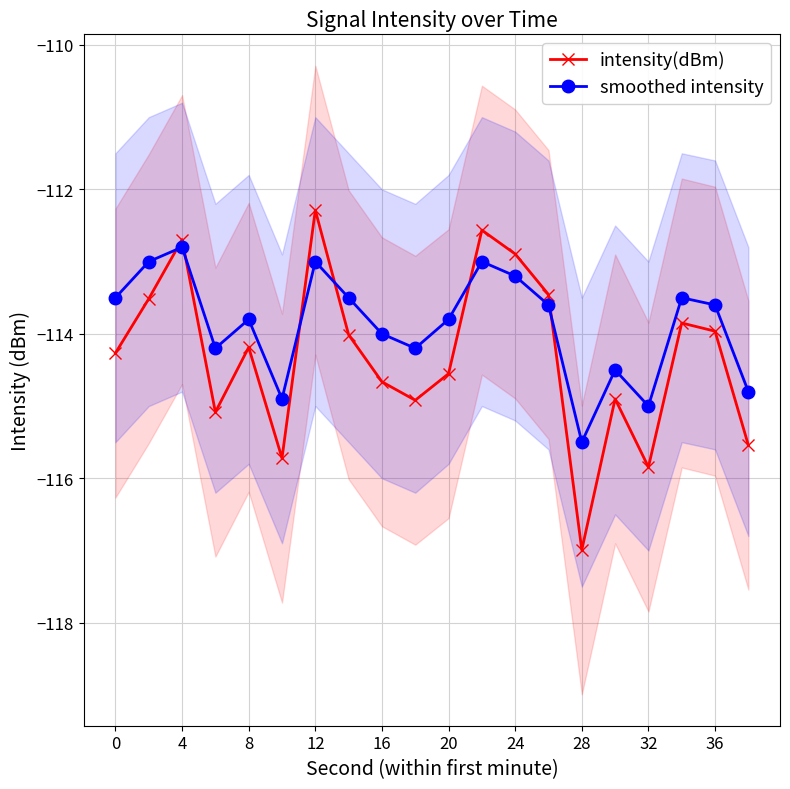

Which series has the largest total across all categories?

smoothed intensity